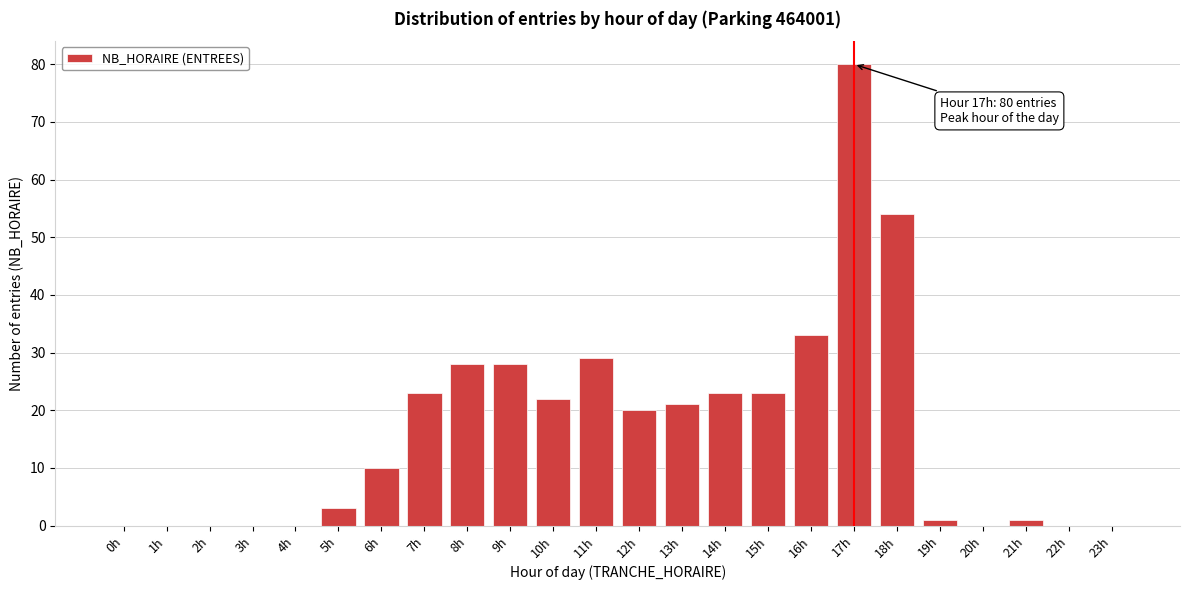

Reading left to right, transcribe all the data shown in this chart.

0h=0	1h=0	2h=0	3h=0	4h=0	5h=3	6h=10	7h=23	8h=28	9h=28	10h=22	11h=29	12h=20	13h=21	14h=23	15h=23	16h=33	17h=80	18h=54	19h=1	20h=0	21h=1	22h=0	23h=0